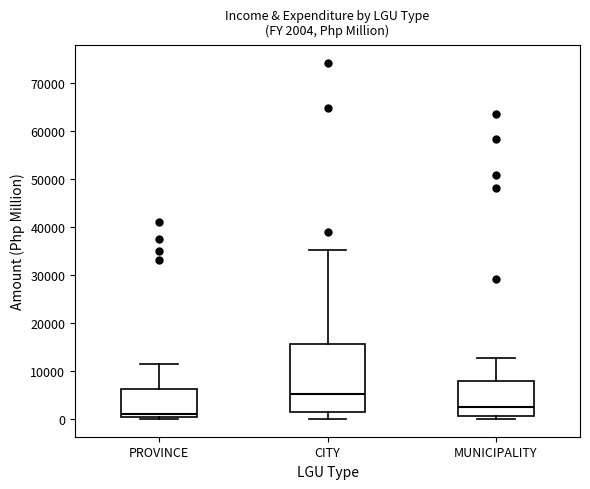

Comparing the boxes themselves (not the whiskers), which one is the tallest?

CITY